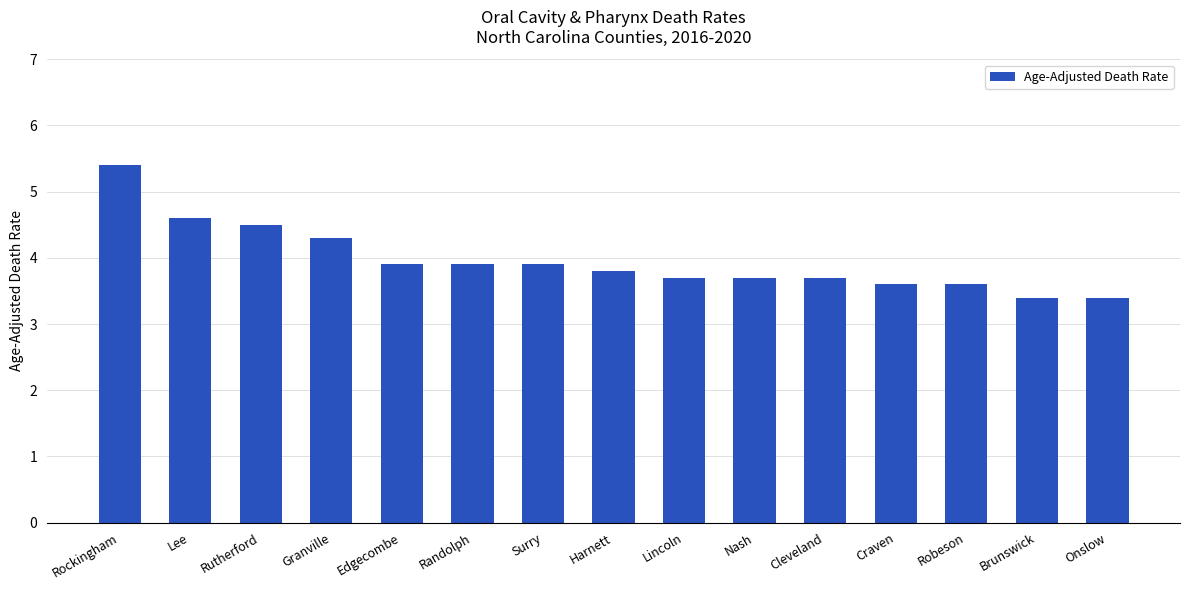

Read the value at Onslow.

3.4